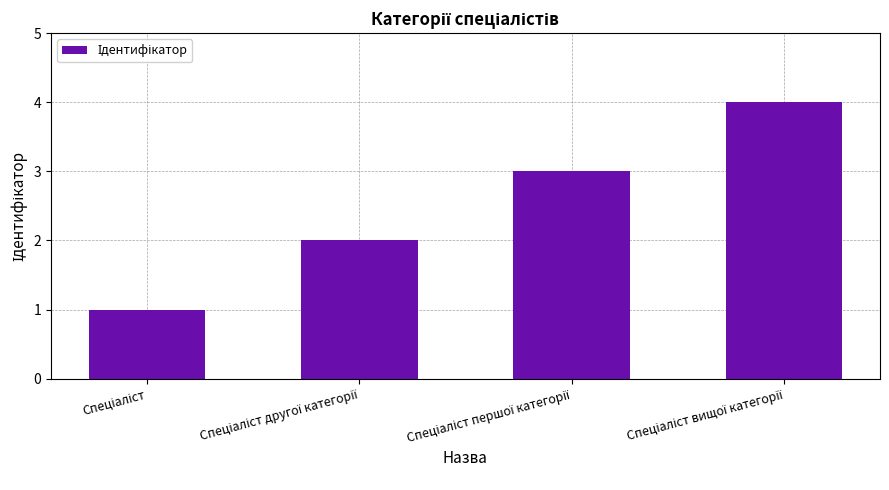

What is the difference between the maximum and minimum values?

3